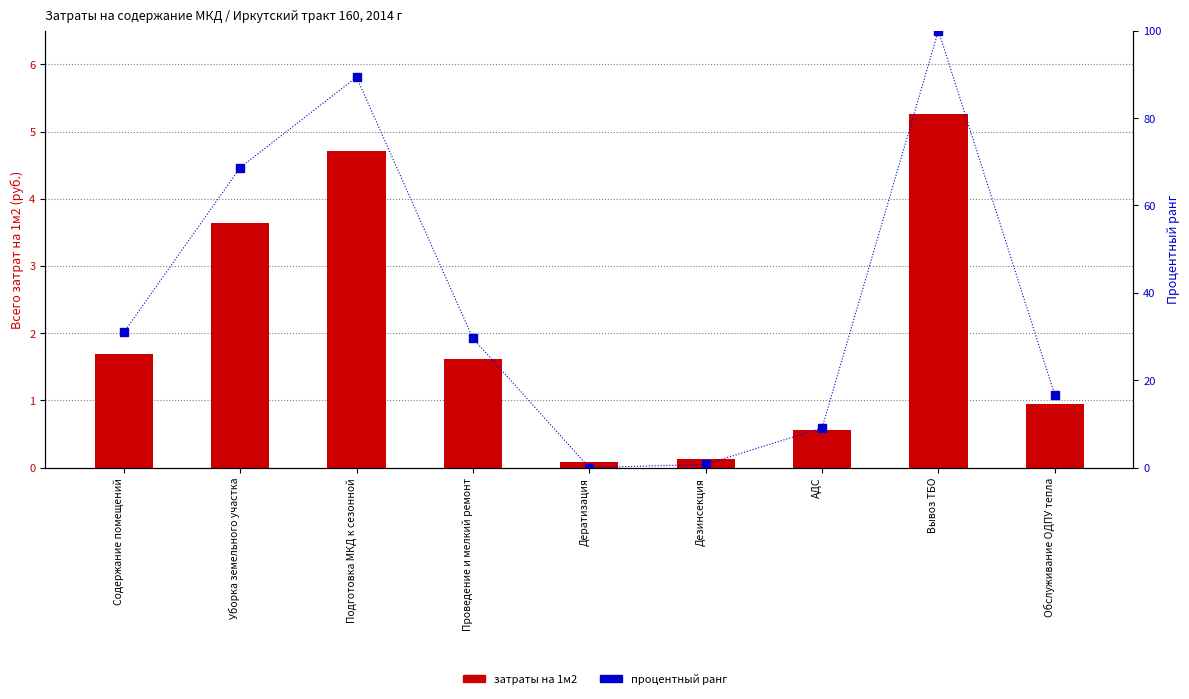

Which category has the highest value across all series?

Вывоз ТБО